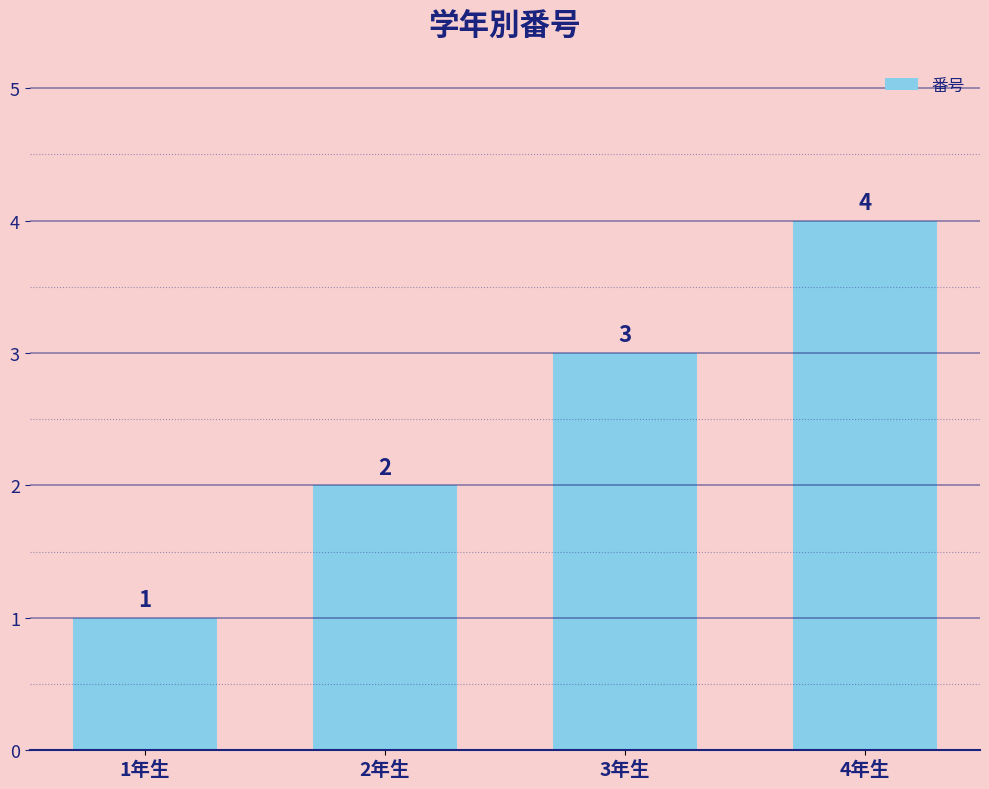

Reading left to right, list all the values displayed in this chart.

1年生=1	2年生=2	3年生=3	4年生=4